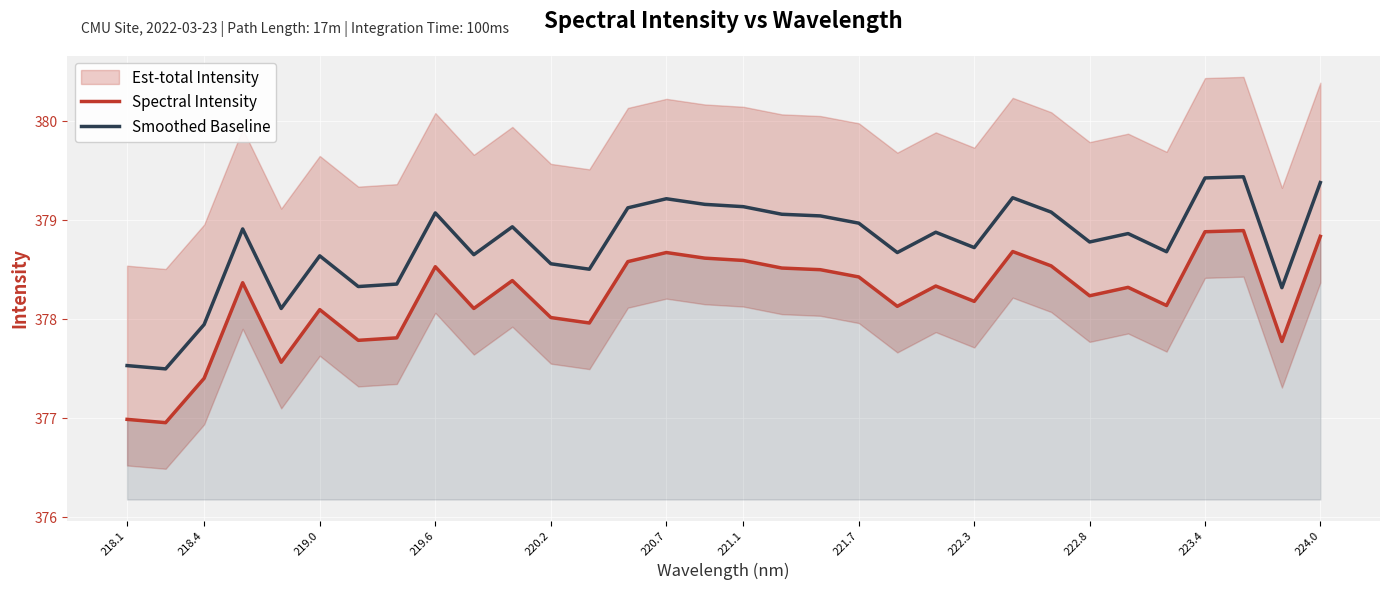

True or false: Spectral Intensity and Smoothed Baseline intersect in this chart.

False